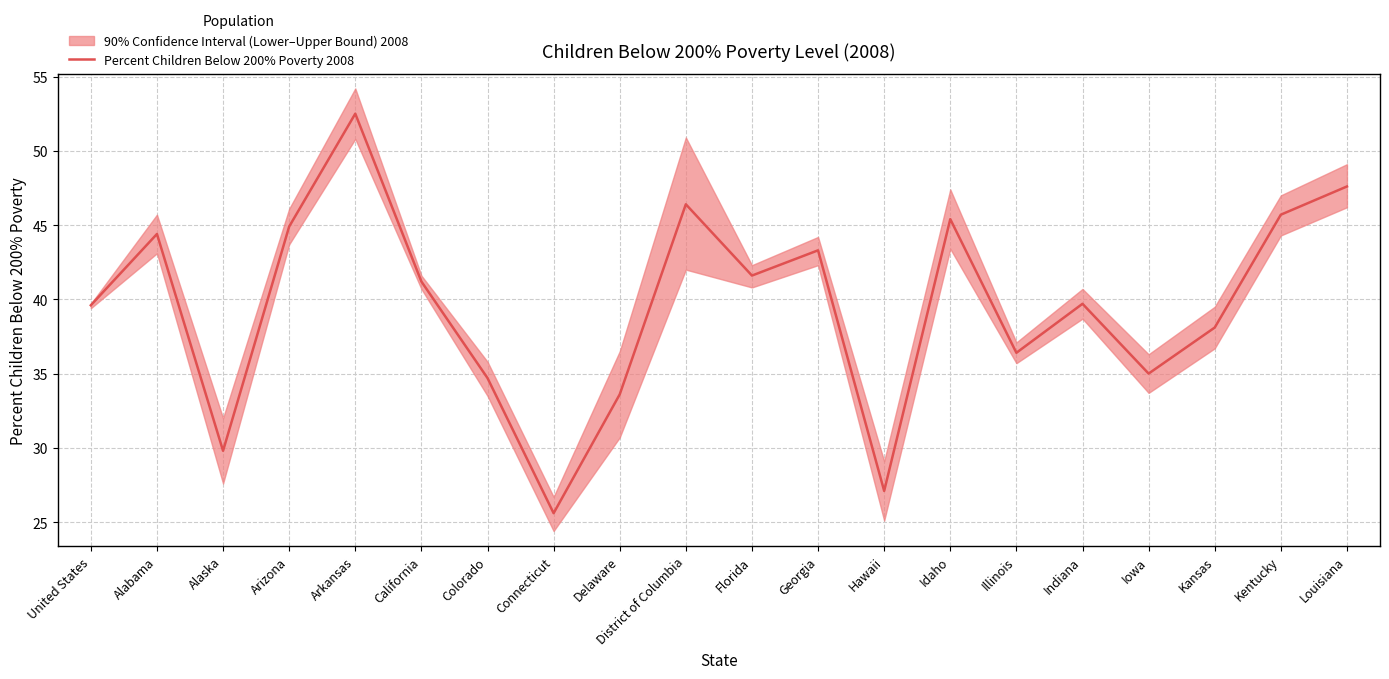

What is the change in value from United States to Georgia?

+3.7